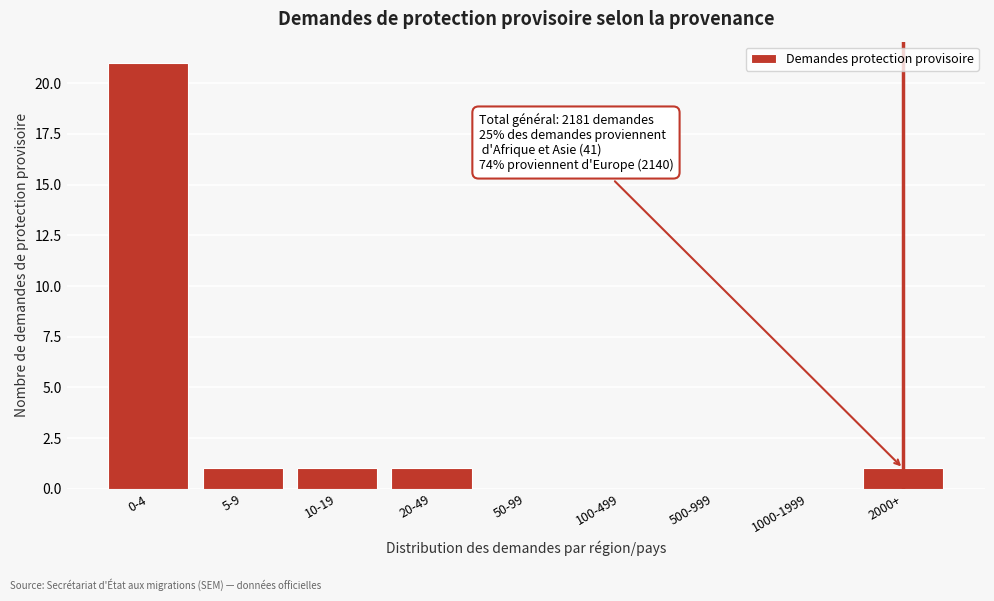

Reading left to right, transcribe all the data shown in this chart.

0-4=21	5-9=1	10-19=1	20-49=1	50-99=0	100-499=0	500-999=0	1000-1999=0	2000+=1